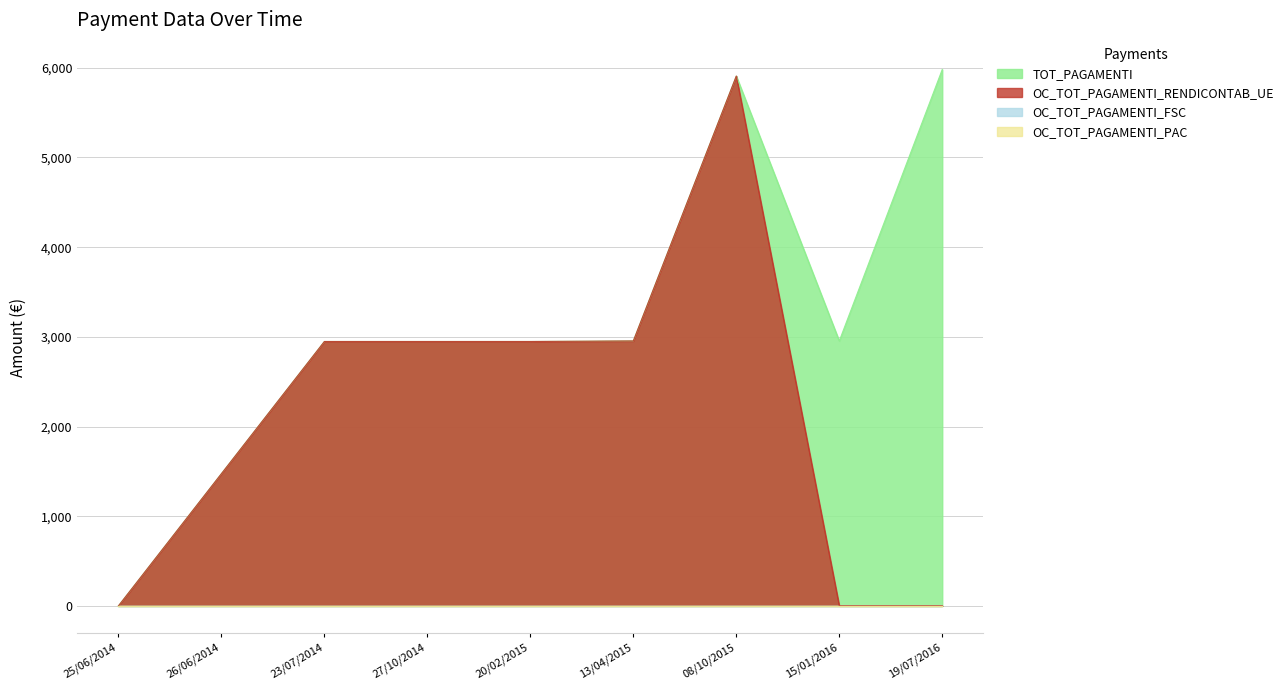

Which series has the largest total across all categories?

TOT_PAGAMENTI